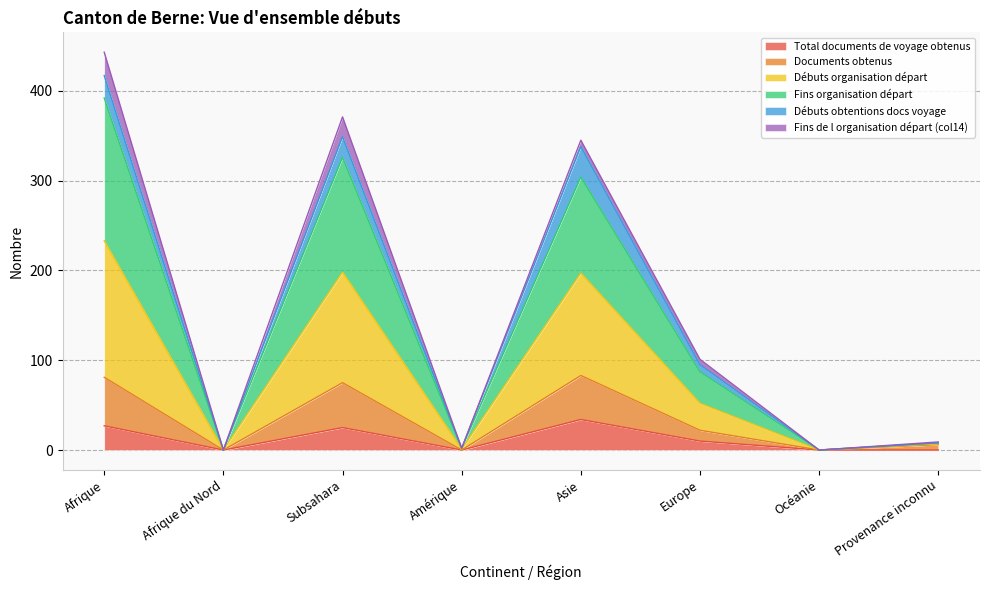

Where is Débuts organisation départ nearest to the value 196?

Asie